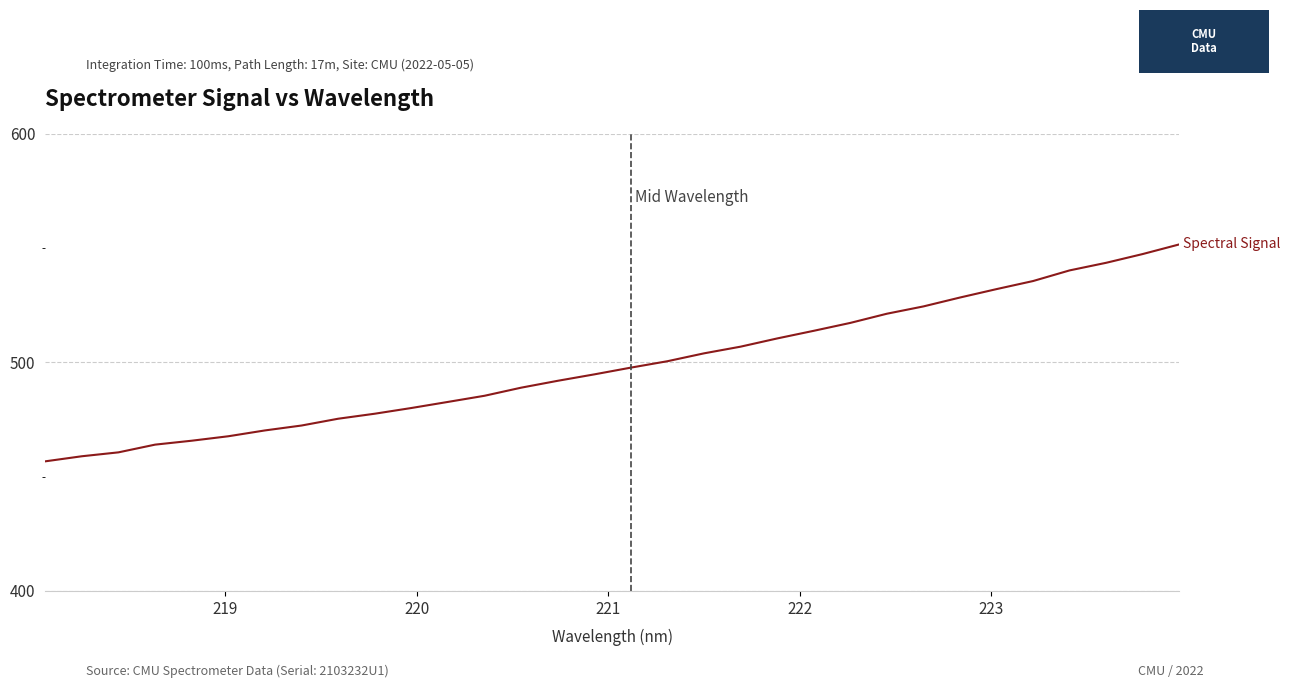

What is the maximum value shown in the chart?

551.6